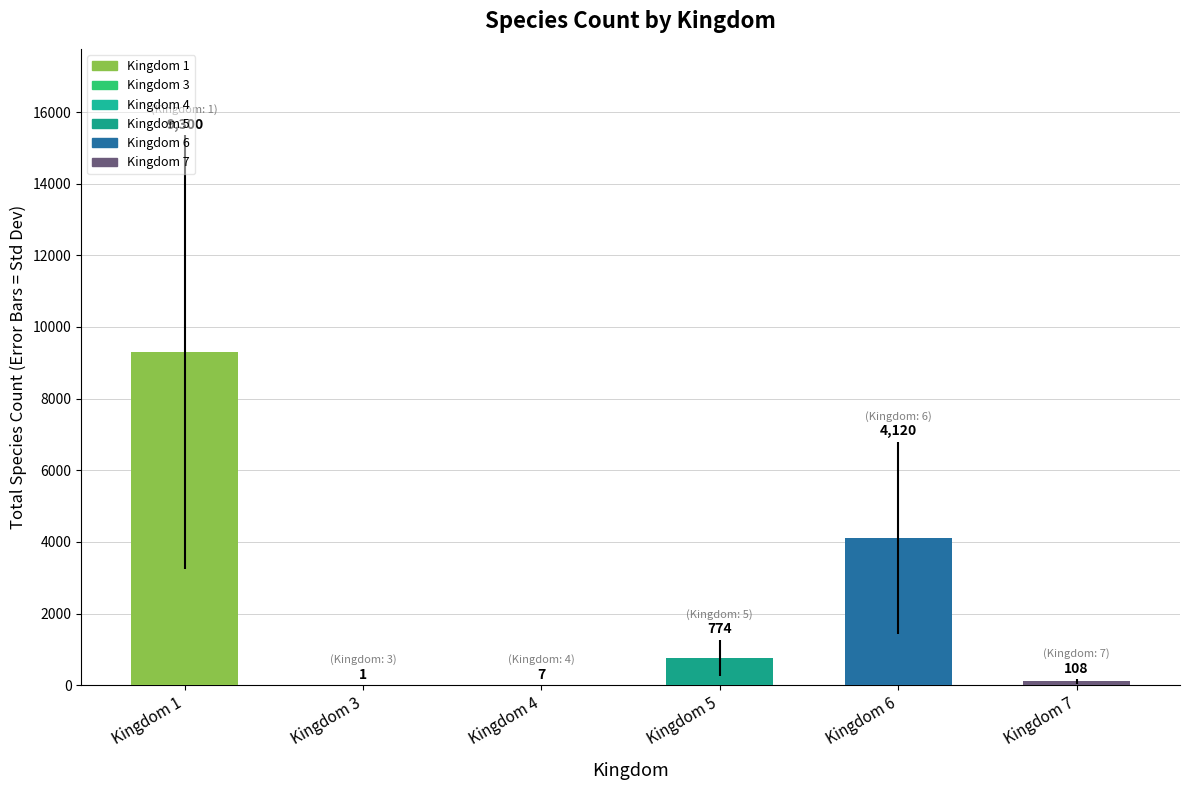

Is it true that the value at Kingdom 6 is 4120?

True